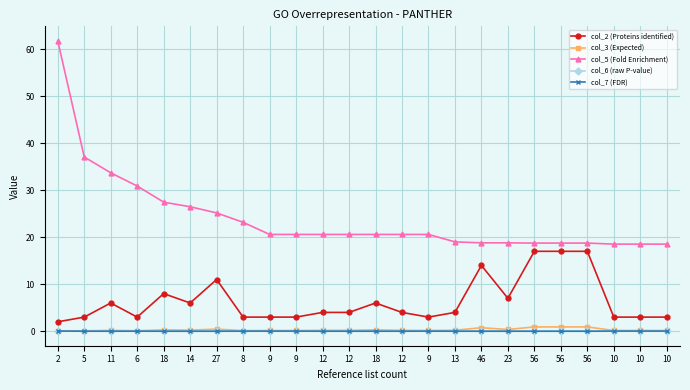

At which category is the sum across all series the highest?

2